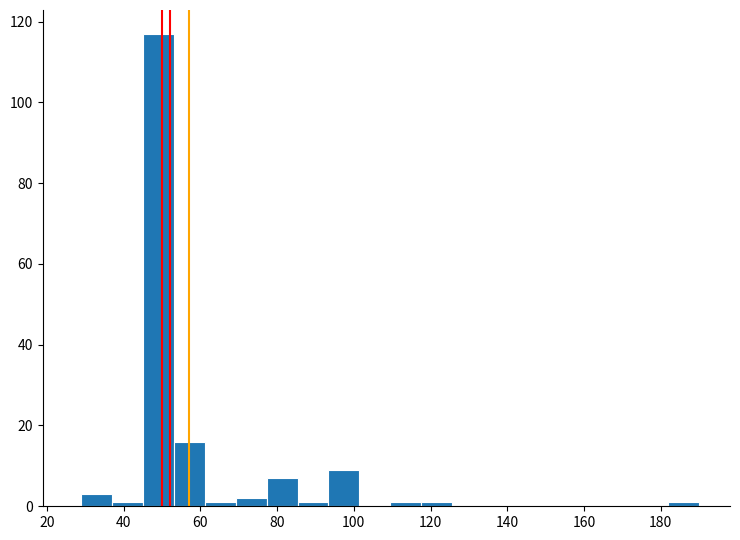

Which range on the x-axis has the tallest bar?

46 to 54